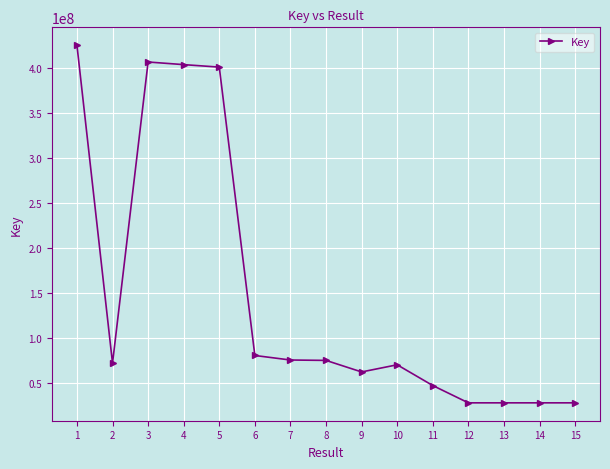

What is the change in value from 3 to 14?

-378335372